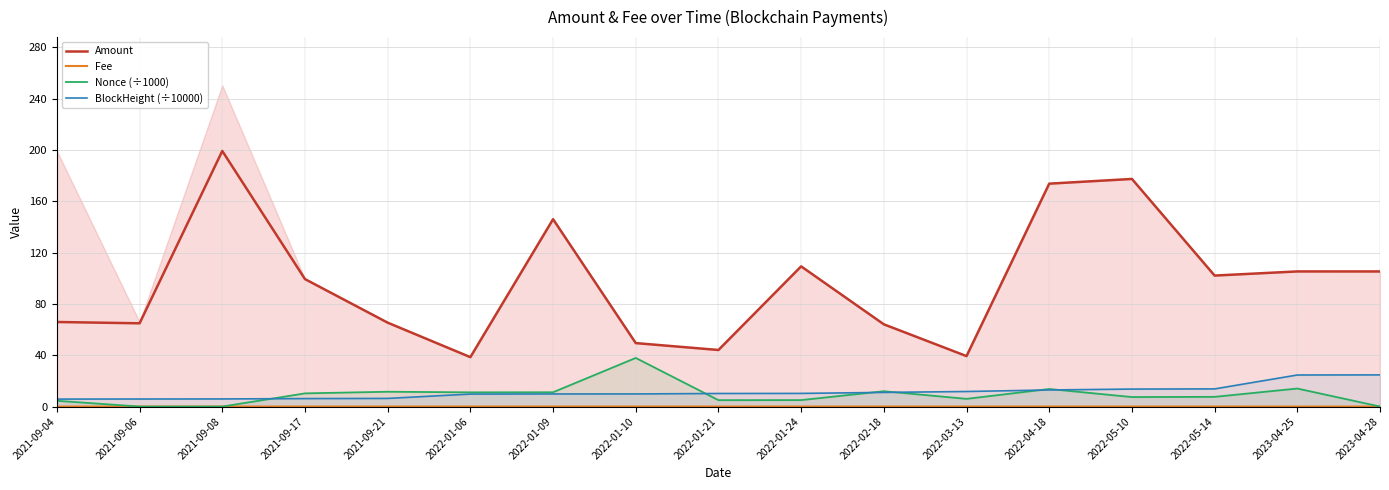

What is the average value of the Nonce (÷1000) series?

9.2